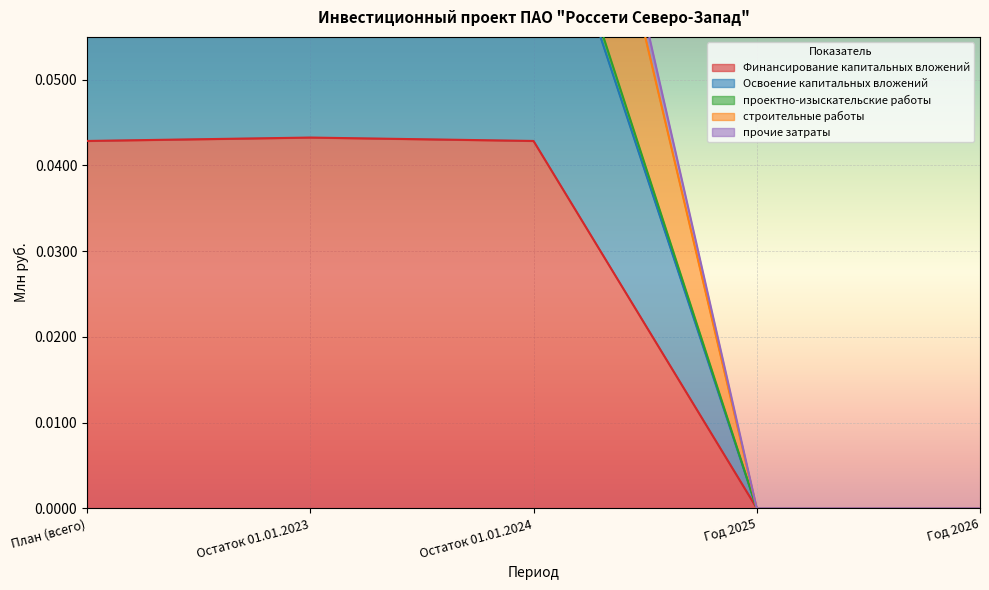

Where is Финансирование капитальных вложений nearest to the value 0?

Год 2025